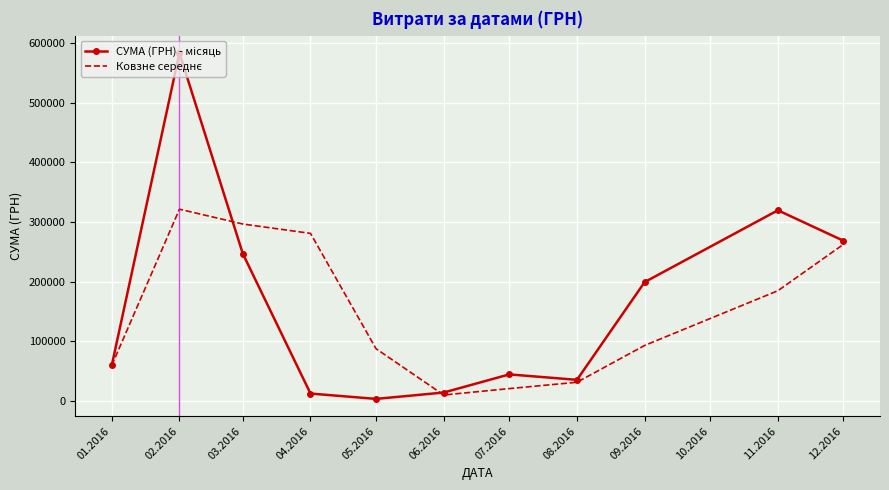

What is the total value across all series at 11.2016?

504190.4